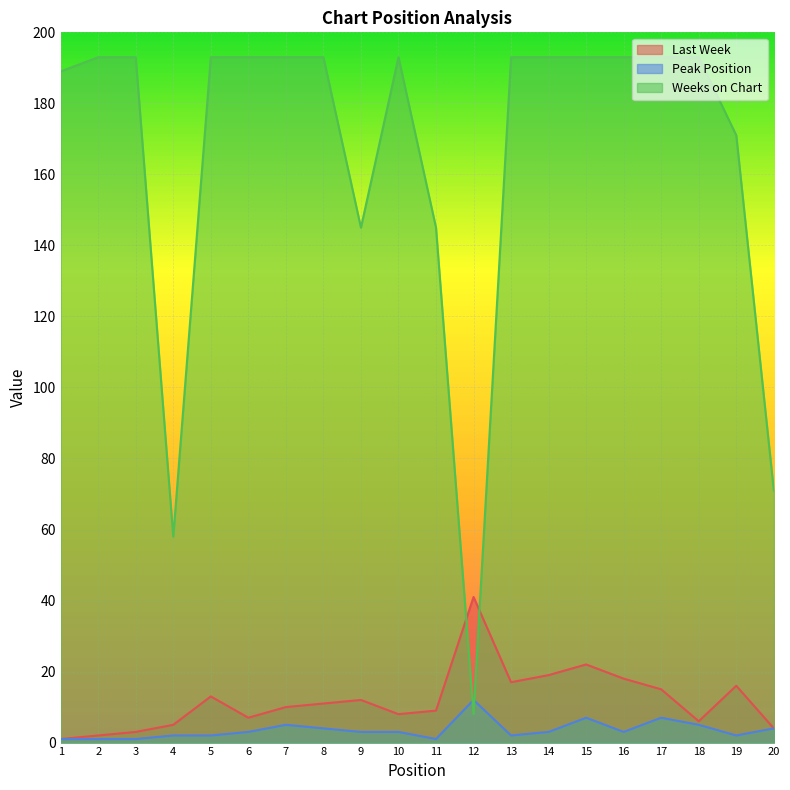

Where does the Last Week series first go above 11?

5